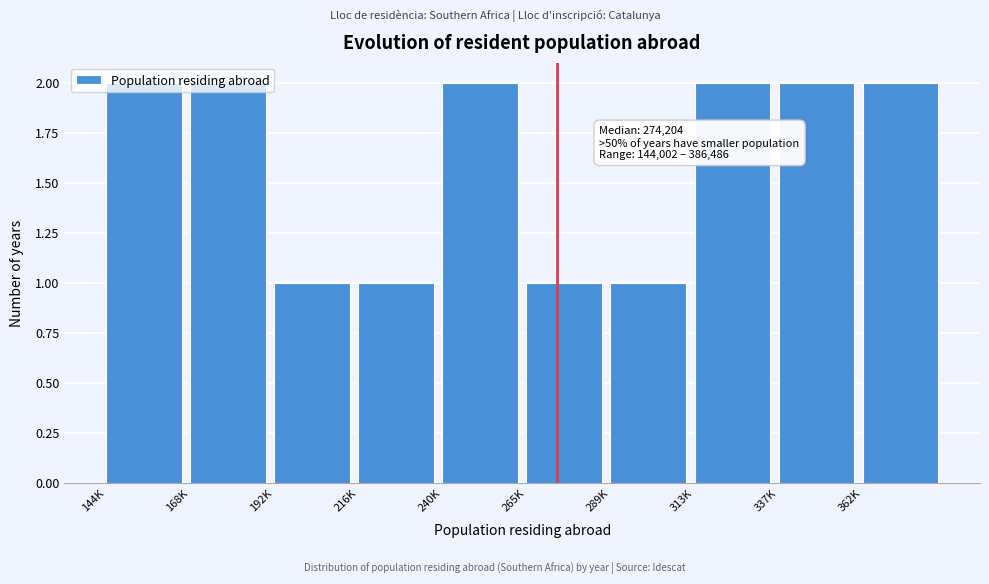

The value at 337K is 2. True or false?

True